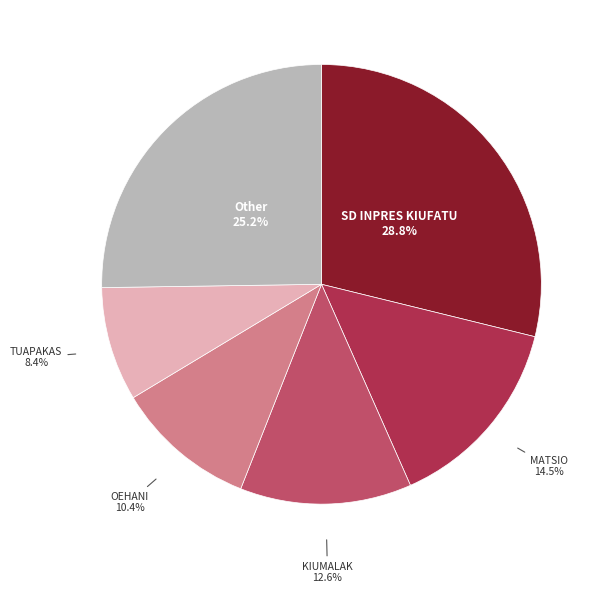

Is there any slice that represents more than half of the pie?

No